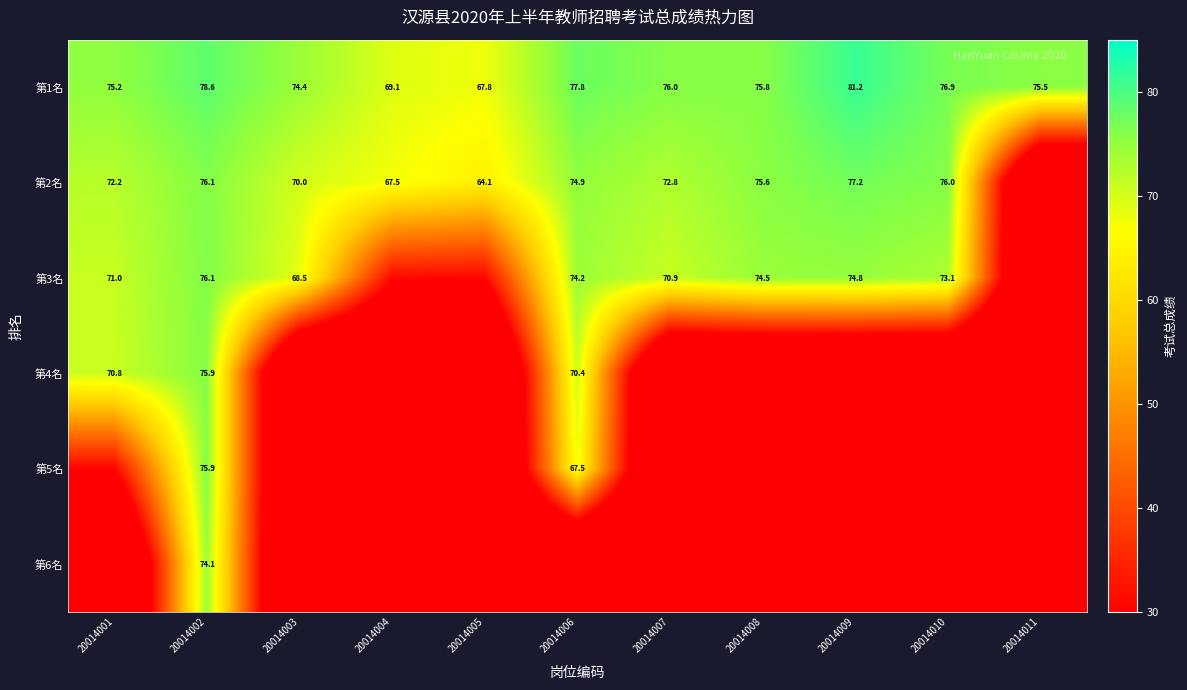

Which series has the widest spread of values?

第2名